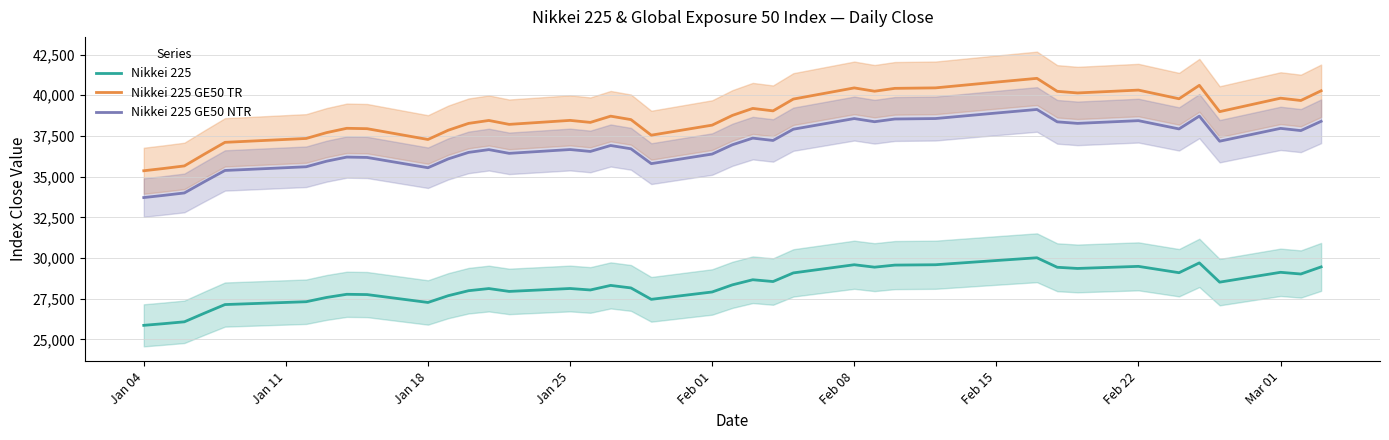

What is the lowest value of the Nikkei 225 GE50 NTR series?

33714.9